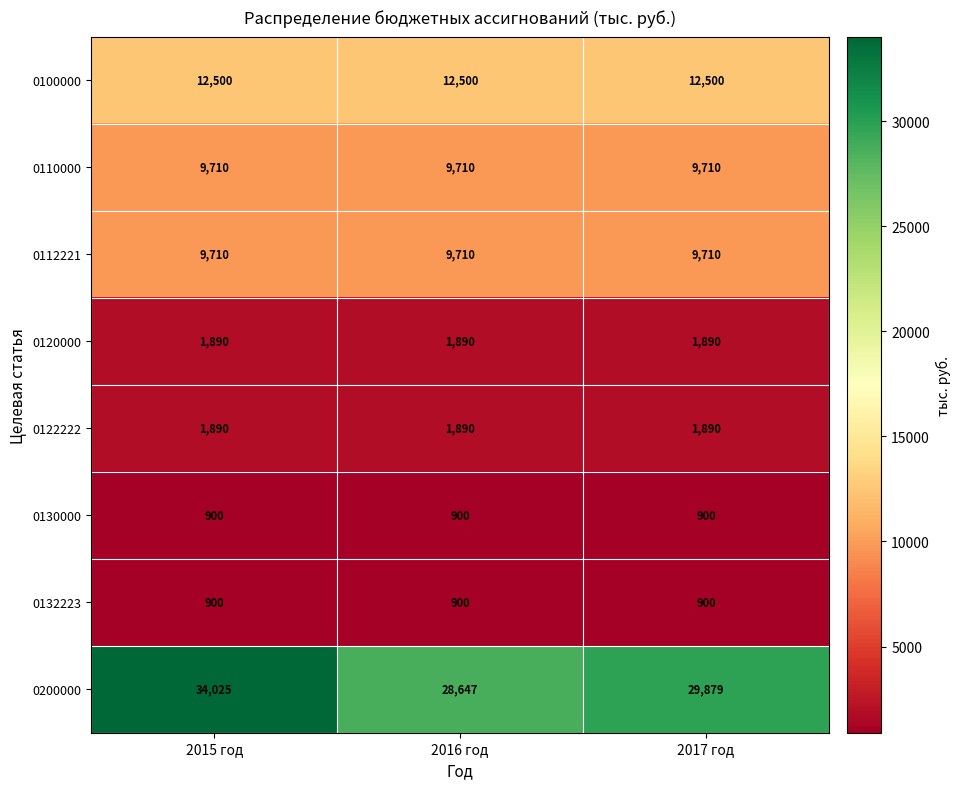

Which series has the largest total across all categories?

0200000